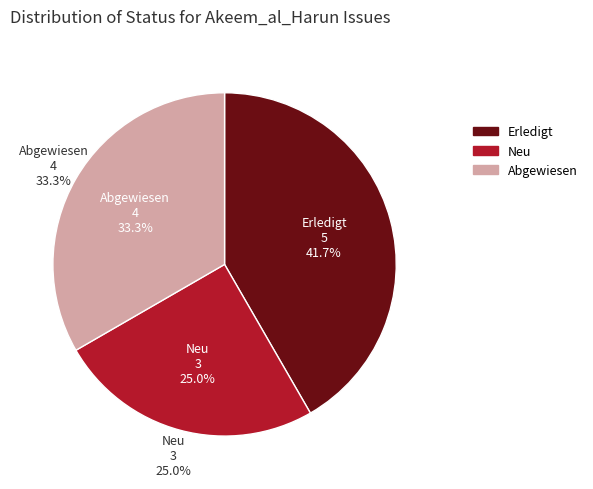

What portion of the pie excludes Abgewiesen #81?

100.0%